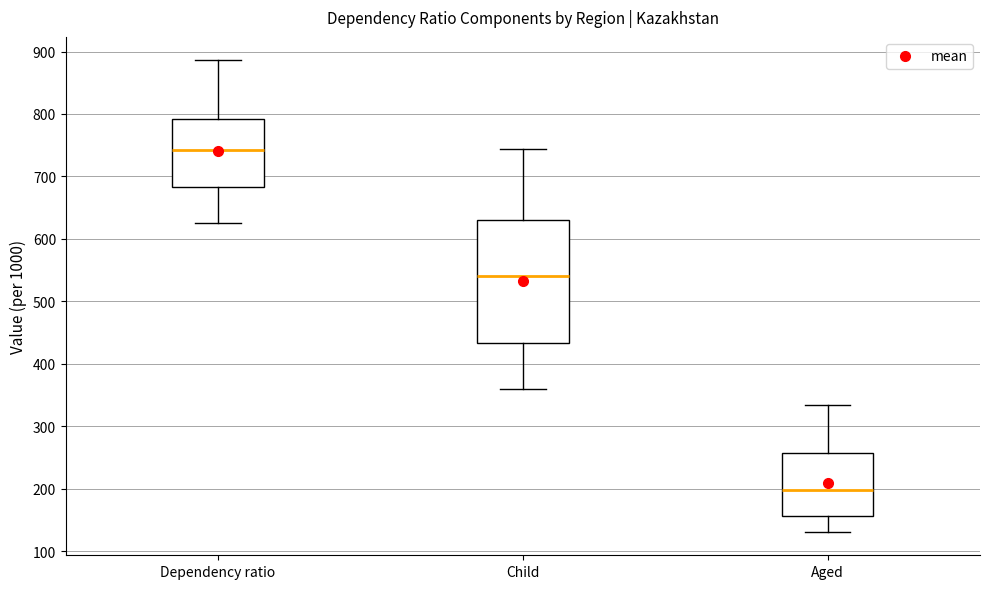

Reading left to right, read every box against the y-axis: the position of its median line, the range the box covers, and the ends of its whiskers. The values are not printed on the chart, so give them approximately, as read against the axis.

Dependency ratio: median 740, box 680 to 790, whiskers 620 to 890
Child: median 540, box 430 to 630, whiskers 360 to 740
Aged: median 200, box 160 to 260, whiskers 130 to 330